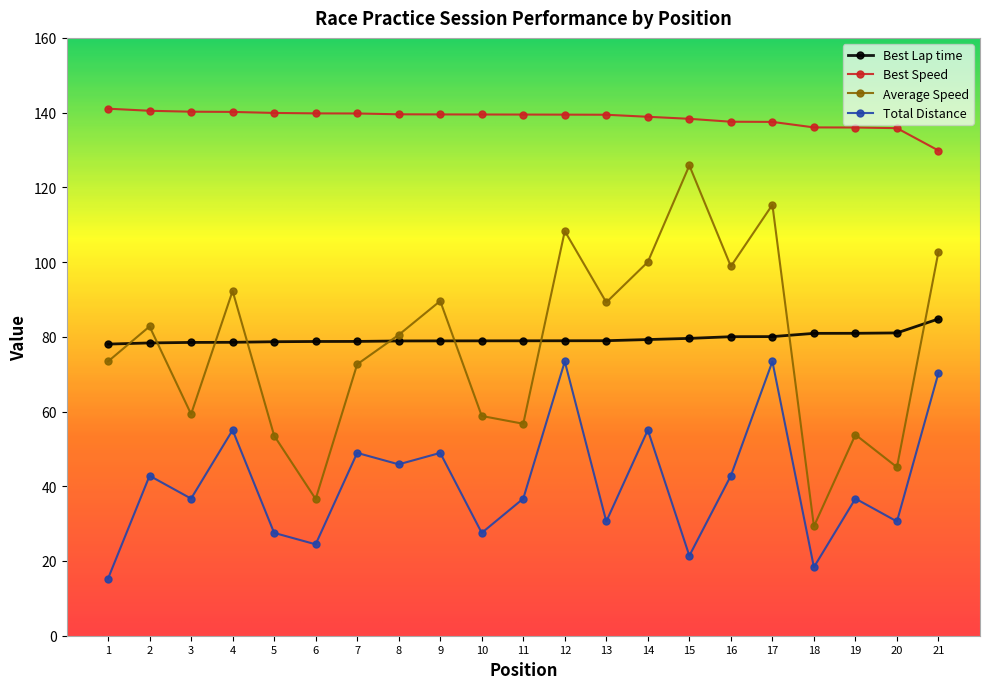

What is the approximate value of Best Speed at 12?

139.5